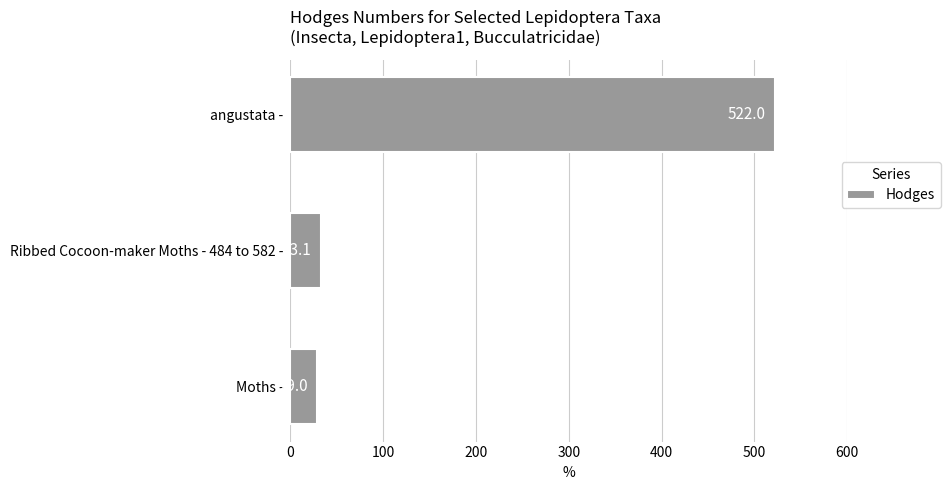

What is the sum of all values?

584.1